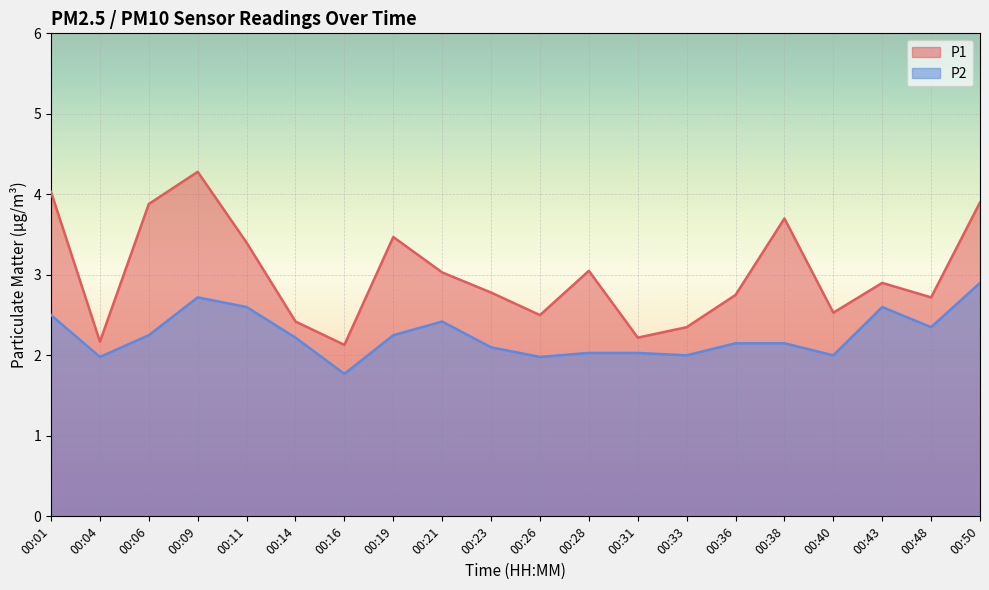

At how many categories does at least one series exceed 3?

9